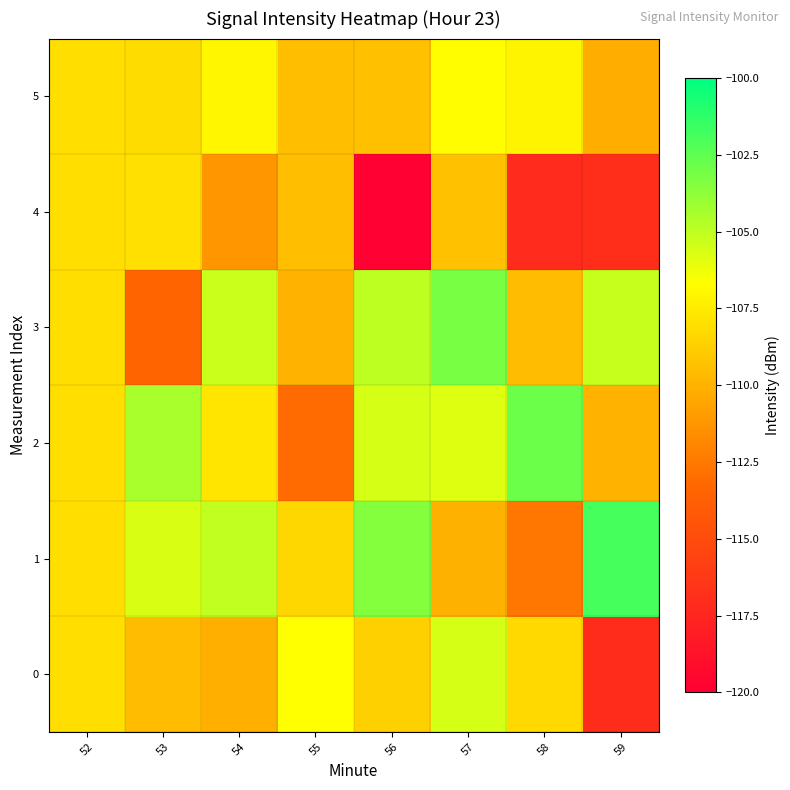

Reading left to right, what are all the values shown in this chart?

0: 52=-108.1	53=-109.5	54=-110.1	55=-106.7	56=-108.7	57=-105.6	58=-108.3	59=-117.1
1: 52=-108.1	53=-105.6	54=-105.0	55=-108.4	56=-103.5	57=-110.0	58=-112.6	59=-101.9
2: 52=-108.1	53=-104.4	54=-107.8	55=-113.1	56=-105.6	57=-105.8	58=-102.9	59=-109.9
3: 52=-108.1	53=-113.4	54=-105.3	55=-110.0	56=-105.0	57=-103.1	58=-109.6	59=-105.2
4: 52=-108.1	53=-108.0	54=-111.2	55=-109.5	56=-119.9	57=-109.3	58=-117.2	59=-117.0
5: 52=-108.1	53=-108.2	54=-107.1	55=-109.5	56=-109.4	57=-106.8	58=-107.1	59=-110.2